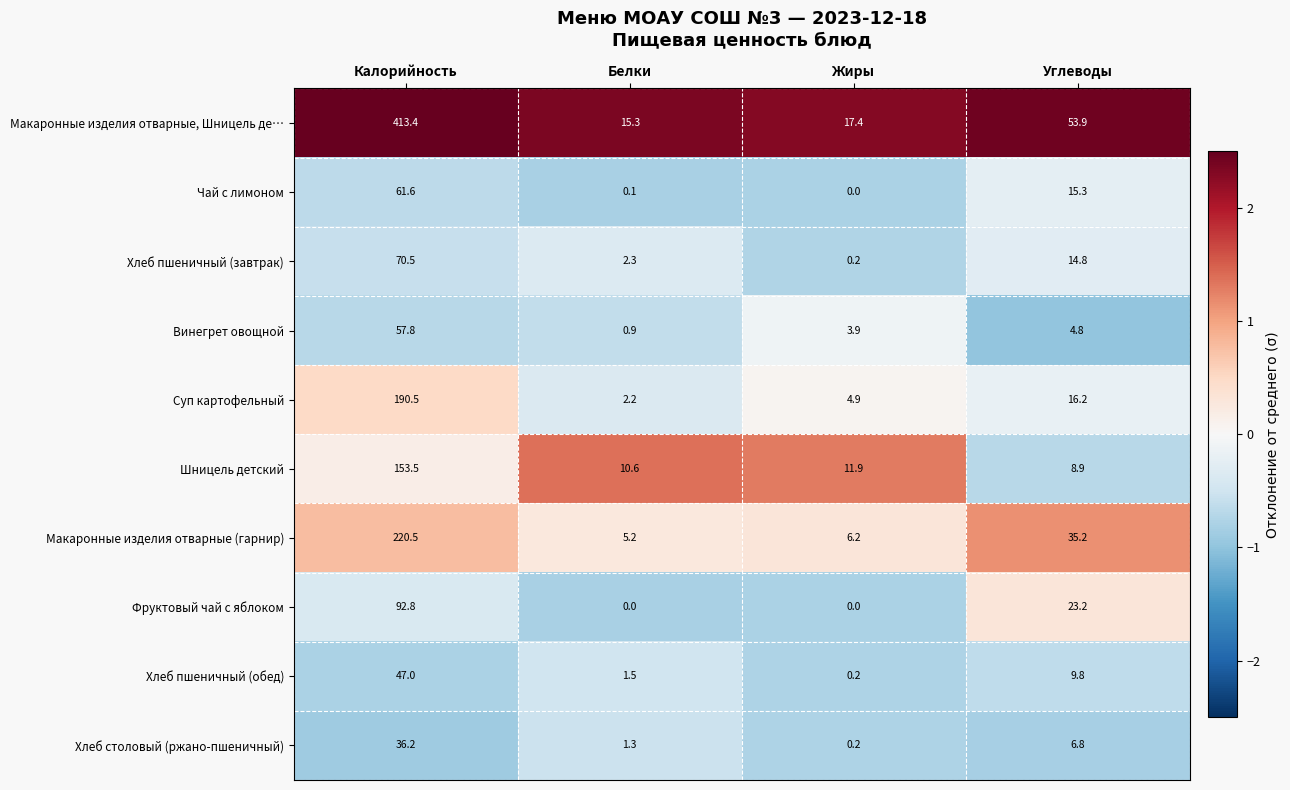

At which label is Фруктовый чай с яблоком closest to 46?

Углеводы